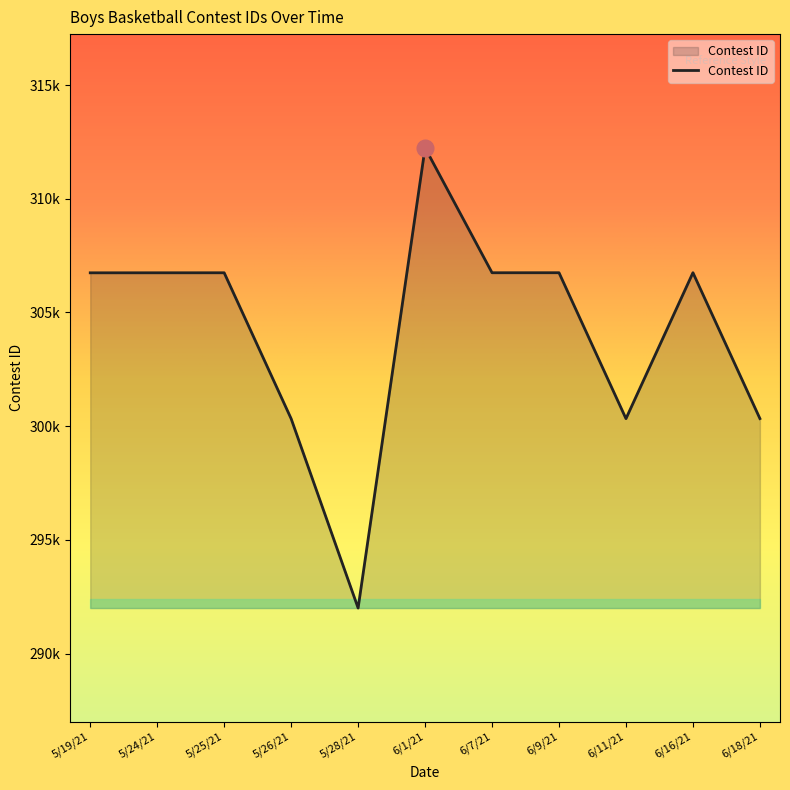

True or false: there are more than 0 points higher than both neighbors.

True